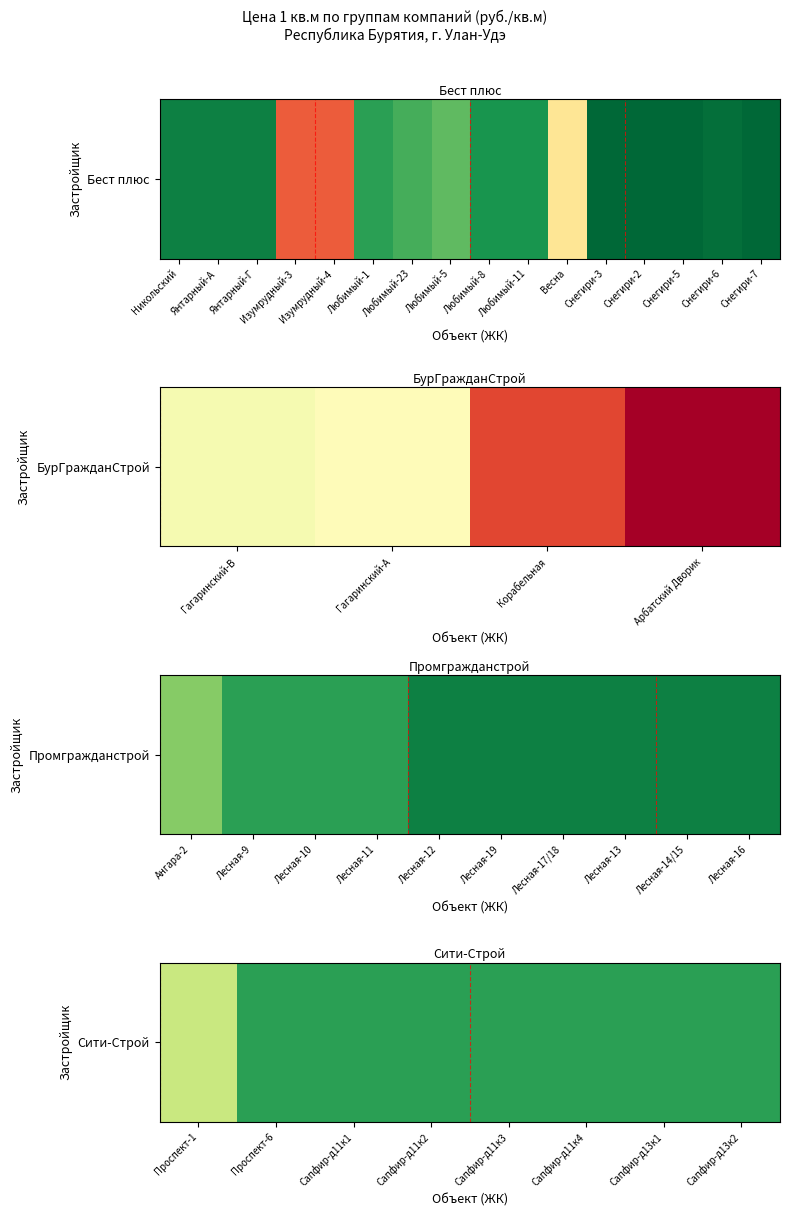

Which has a higher value, Сапфир-д11к3 or Сапфир-д13к2?

Сапфир-д11к3